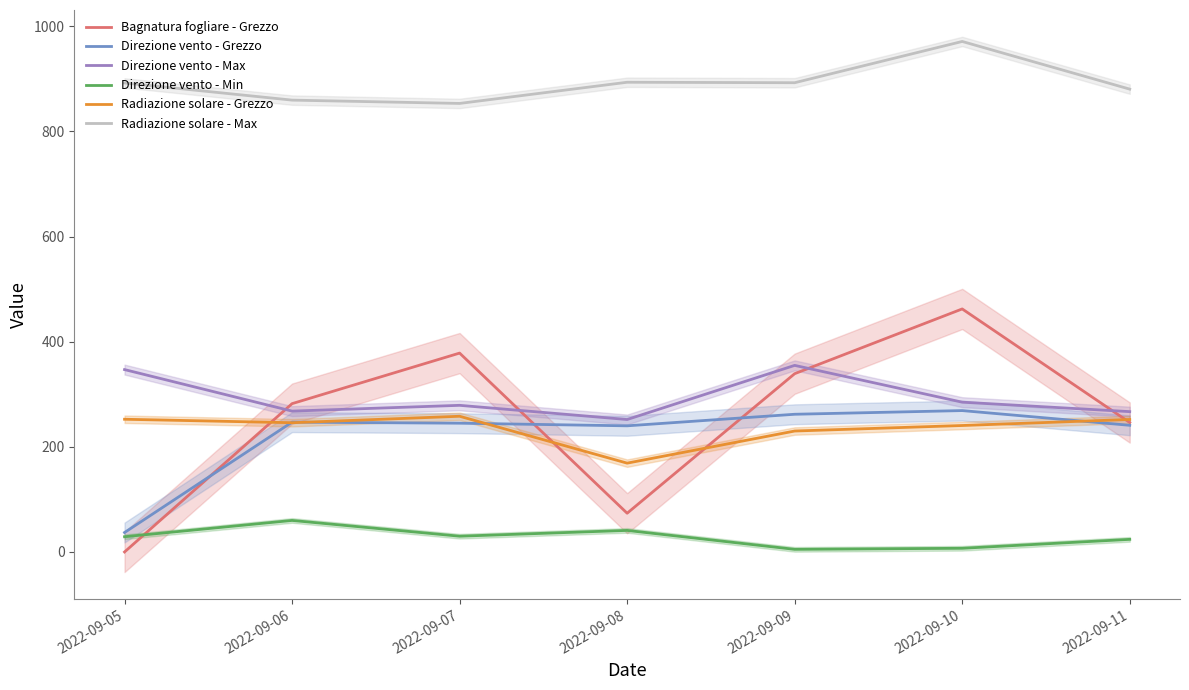

True or false: Radiazione solare - Max and Radiazione solare - Grezzo cross at least once.

False